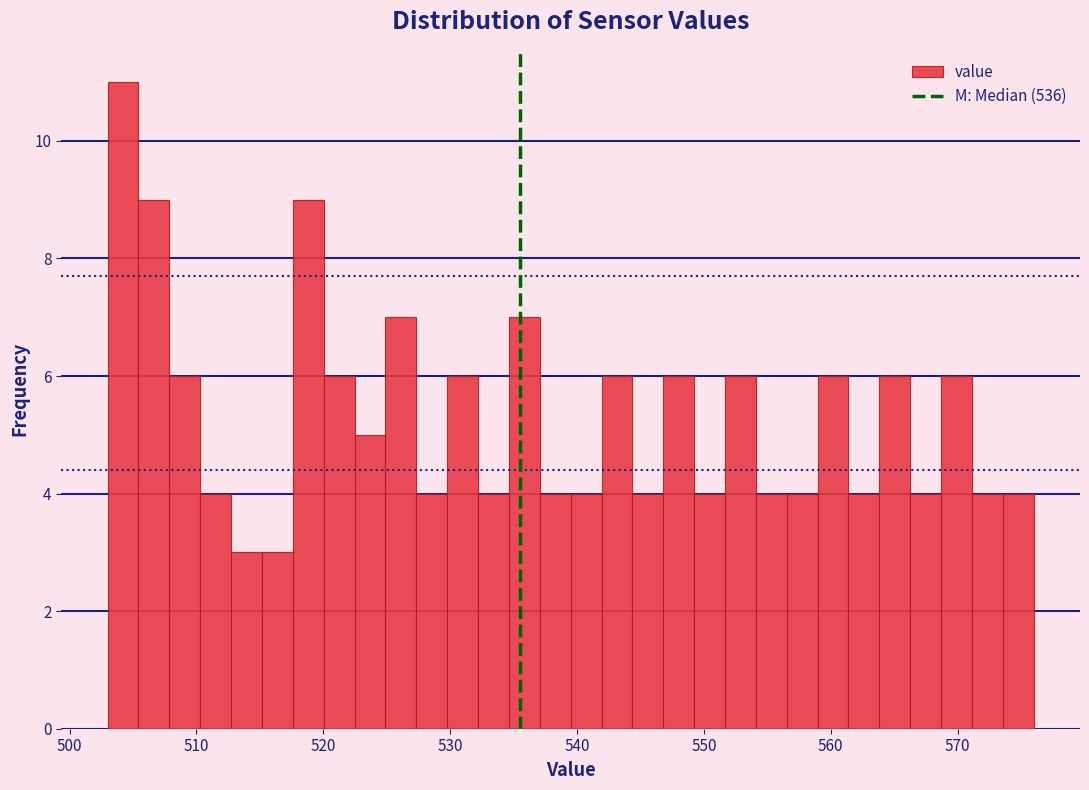

Read against the x-axis, roughly where is the centre of the tallest bar?

504